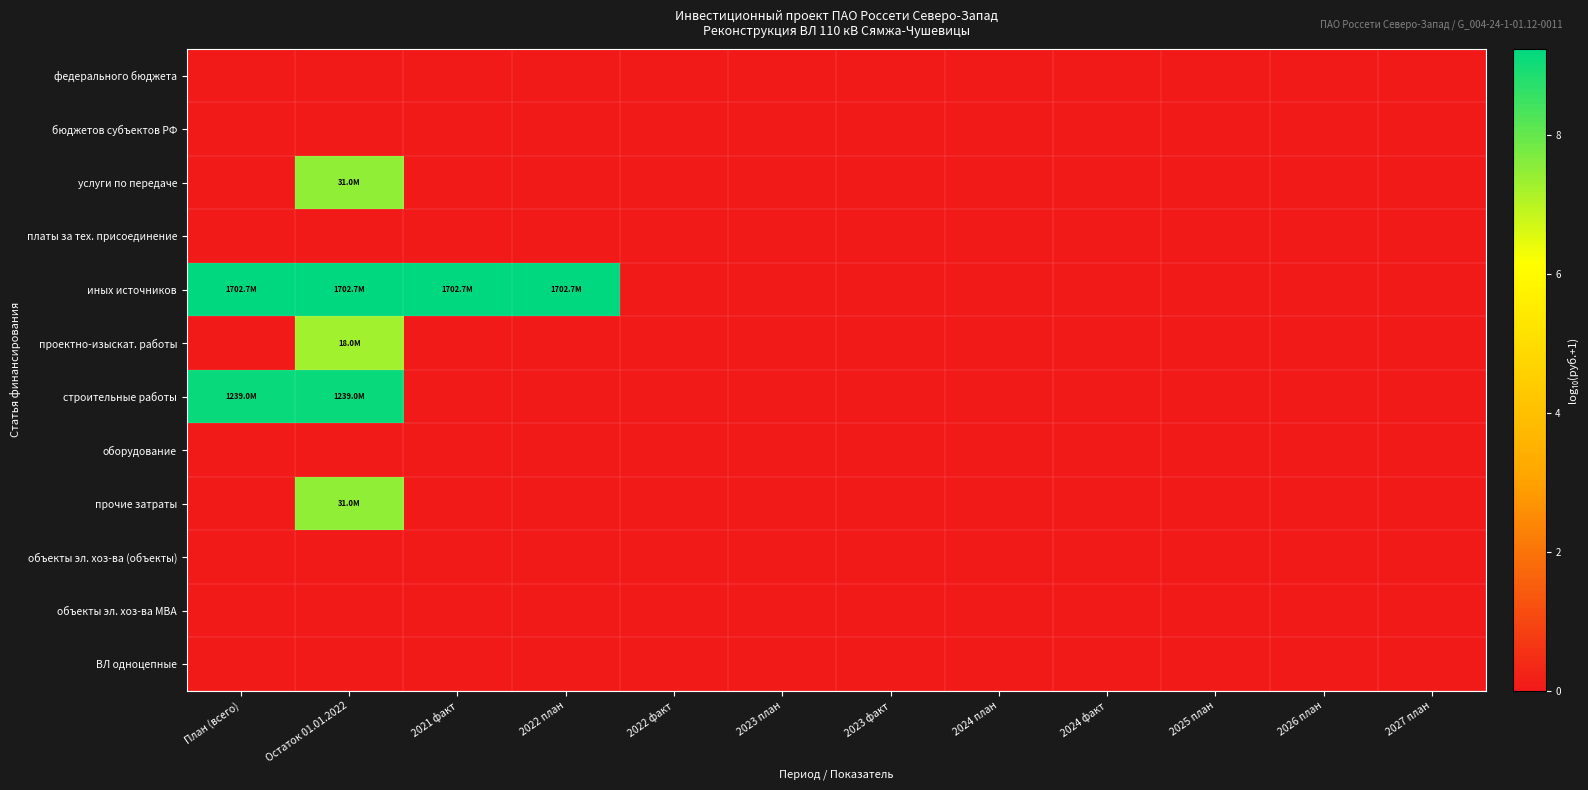

Which series has the widest spread of values?

иных источников